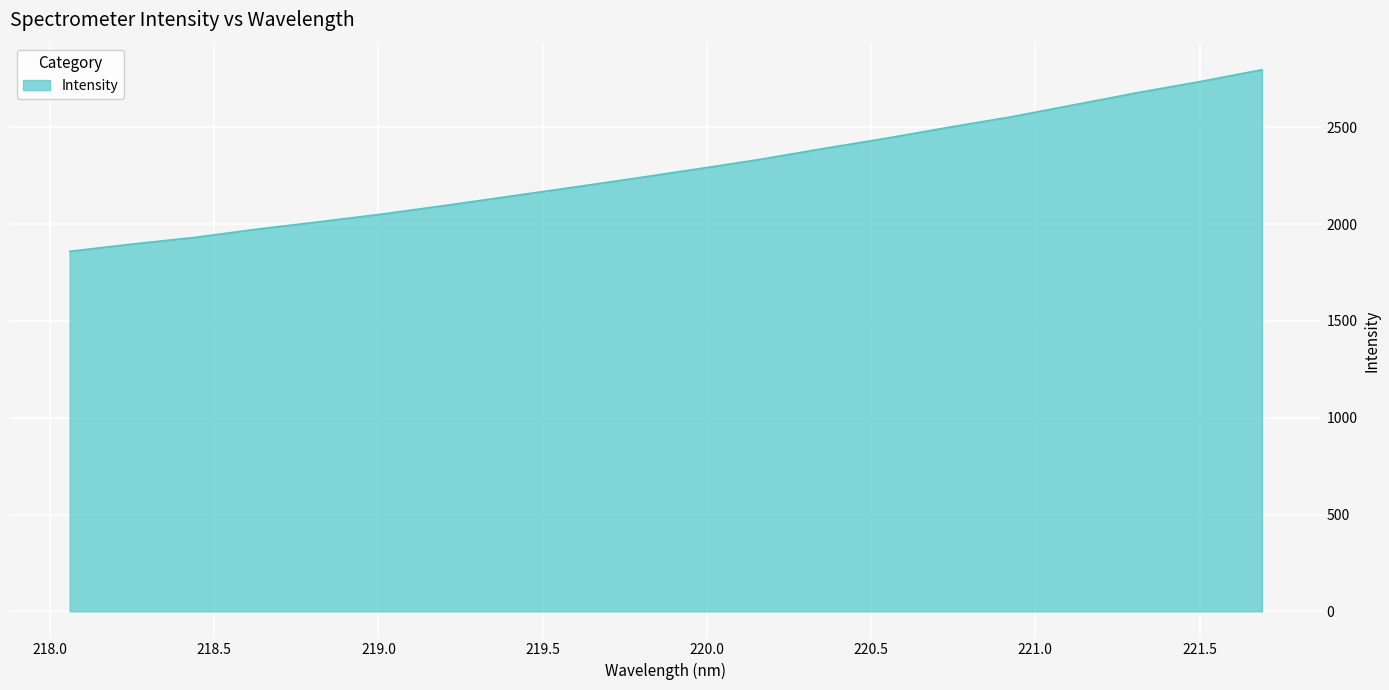

What is the greatest value displayed?

2797.9